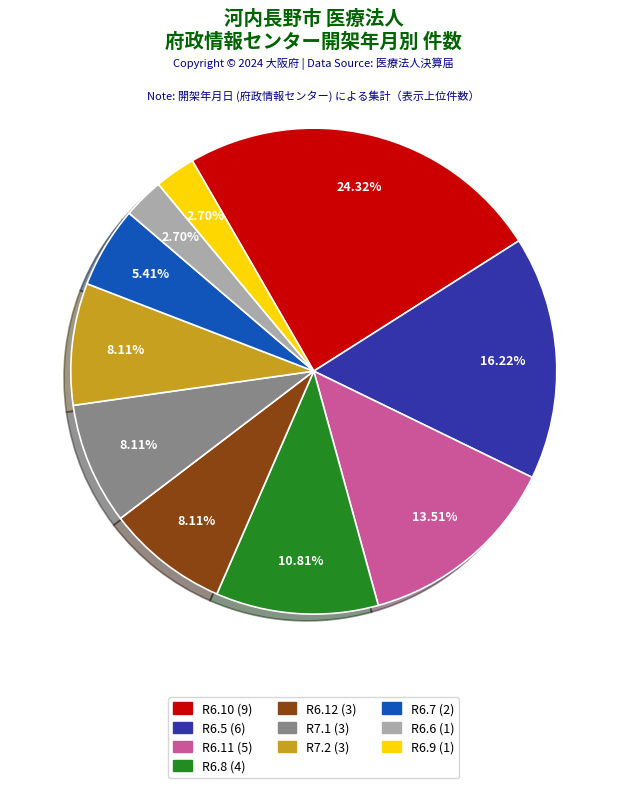

Is there a majority slice in this chart?

No